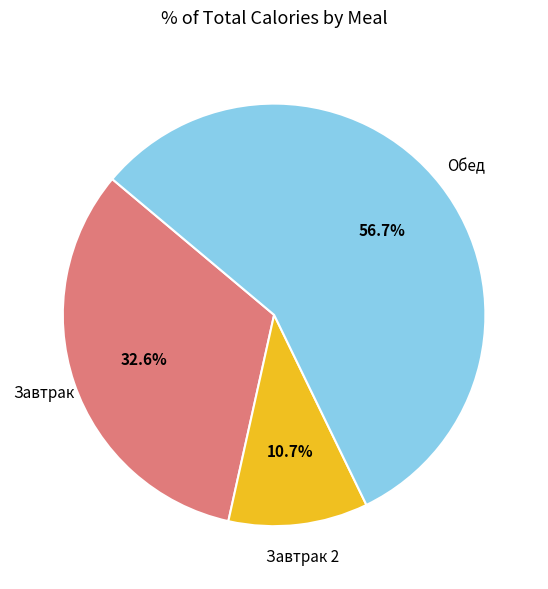

Is there a majority slice in this chart?

Yes